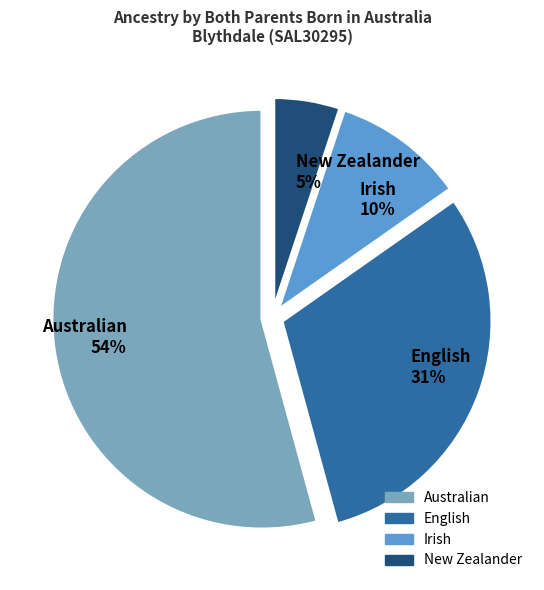

Is there any slice that represents more than half of the pie?

Yes